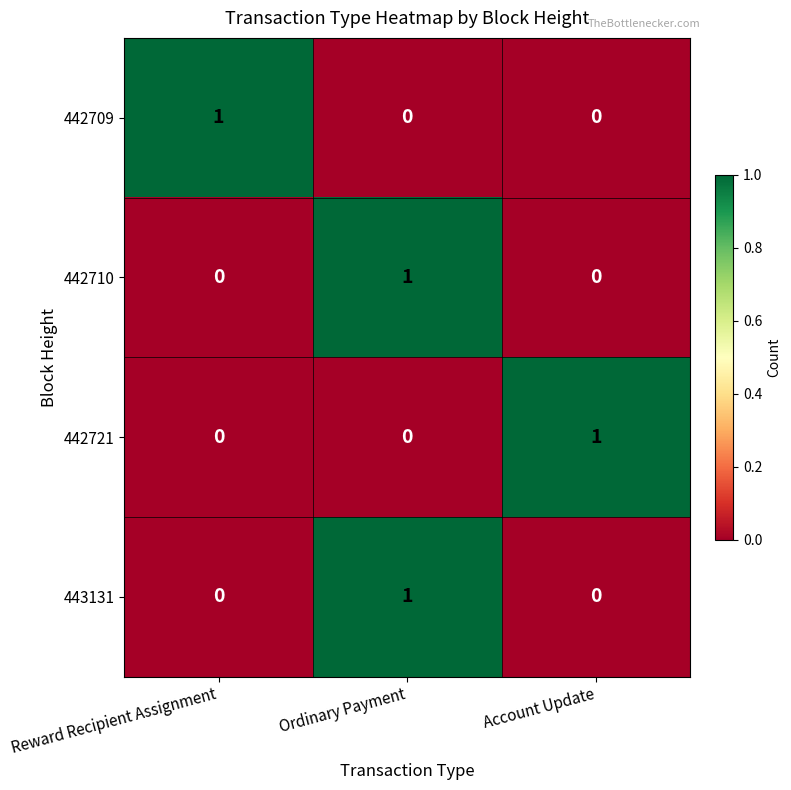

Is the value of 442721 at Reward Recipient Assignment greater than the value of 442710 at Ordinary Payment?

No